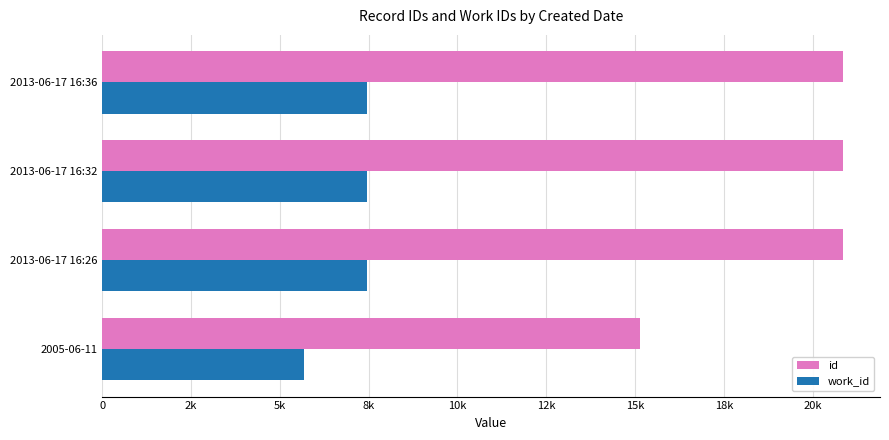

Which series has the largest total across all categories?

id